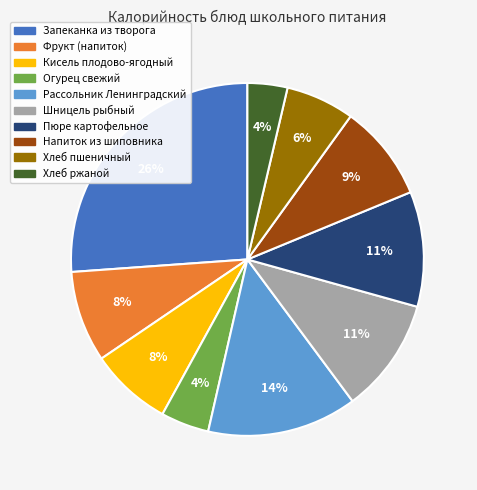

Do Хлеб пшеничный and Фрукт (напиток) together represent more than half of the pie?

No